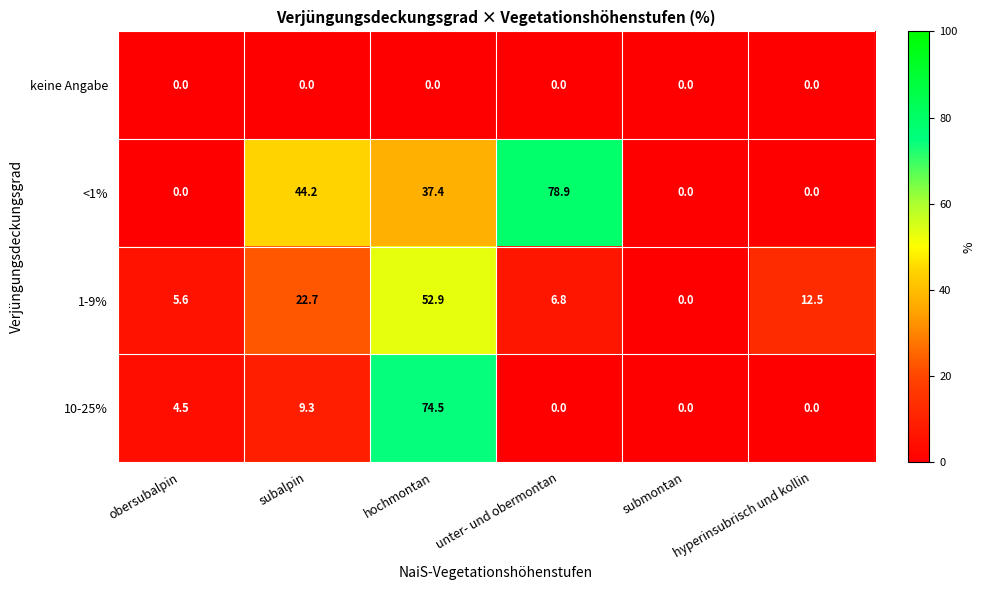

Which category has the highest value in the 10-25% series?

hochmontan